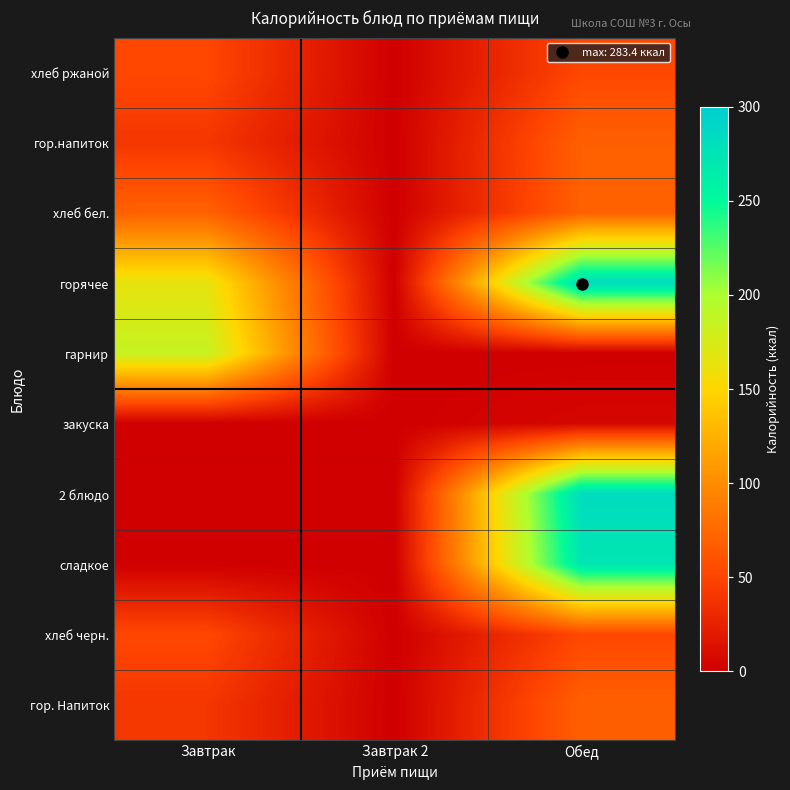

Between Завтрак 2 and Обед, which is larger?

Обед